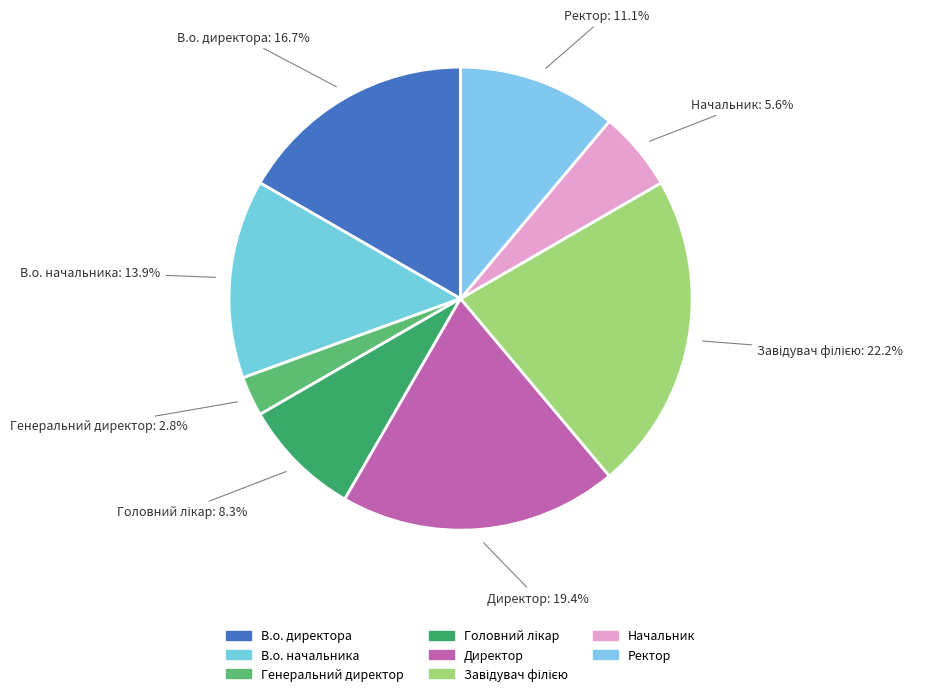

Is the sum of Директор and Начальник greater than half?

No